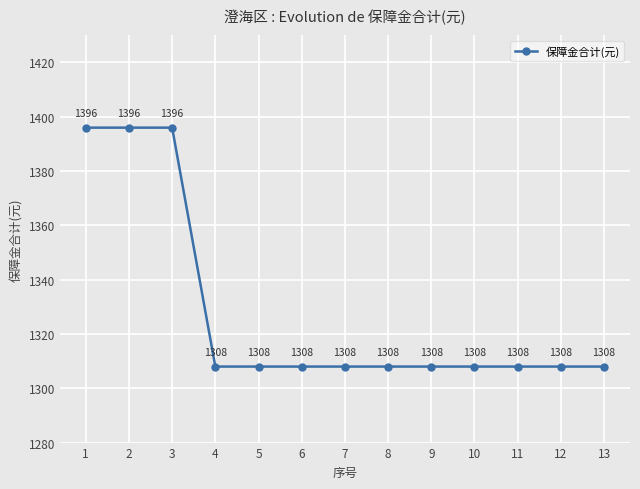

Reading right to left, list all the values displayed in this chart.

1308	1308	1308	1308	1308	1308	1308	1308	1308	1308	1396	1396	1396